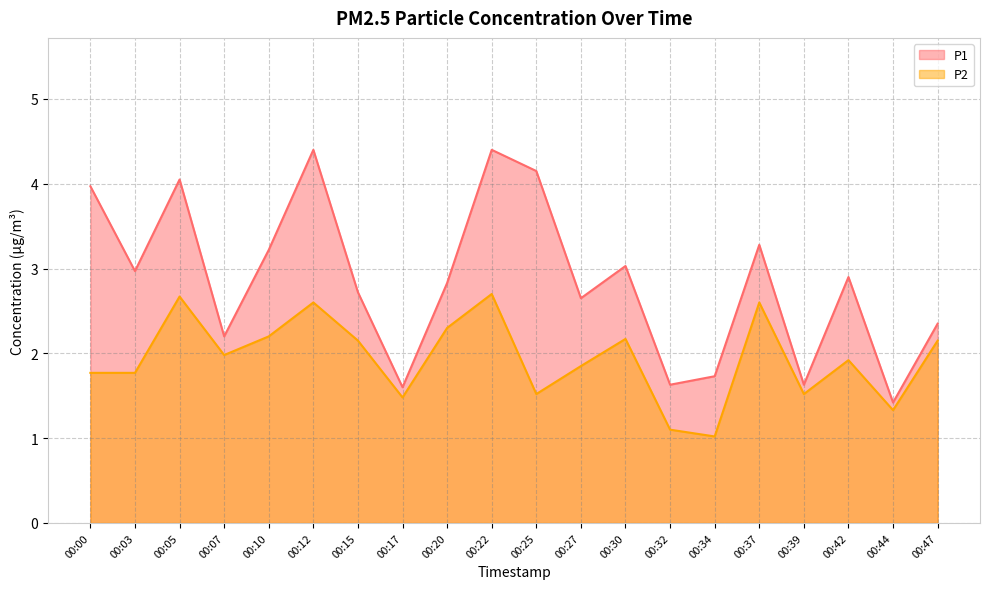

The value of P2 at 00:03 is 1.8. True or false?

True